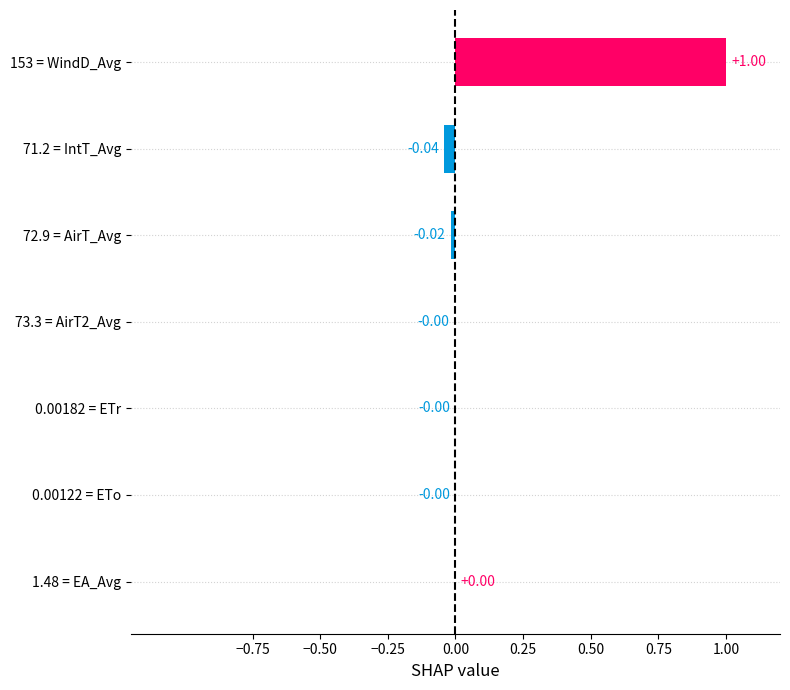

What is the sum of all values?

0.9